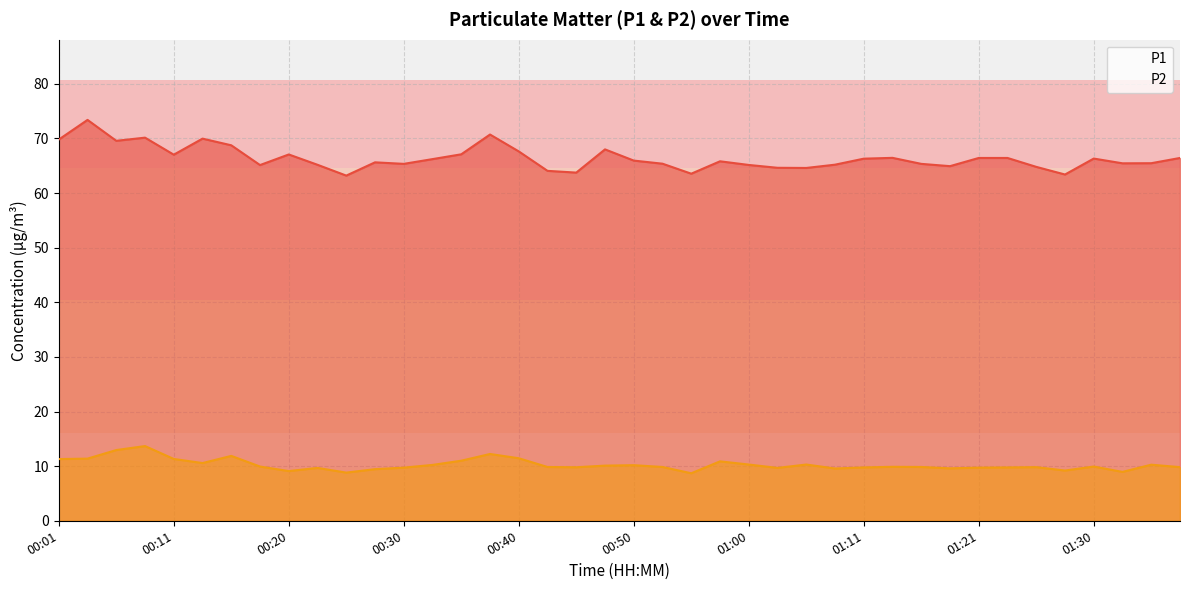

How many lines are shown in the chart?

2